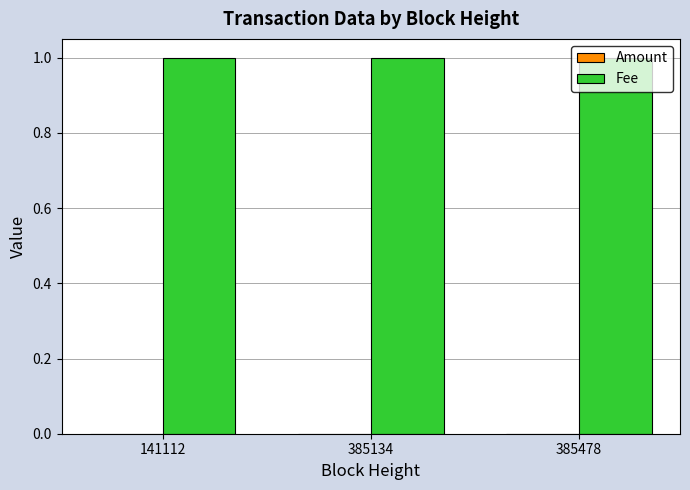

Which series has the largest total across all categories?

Fee